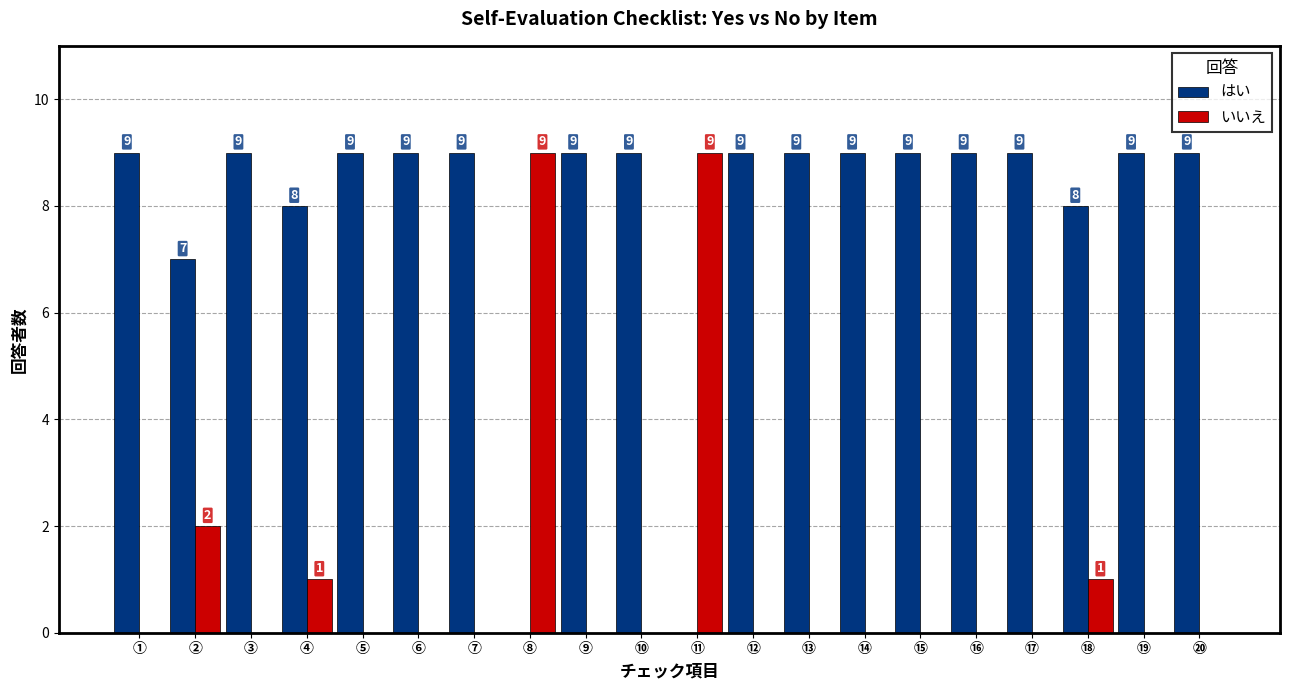

What is the highest value of the いいえ series?

9